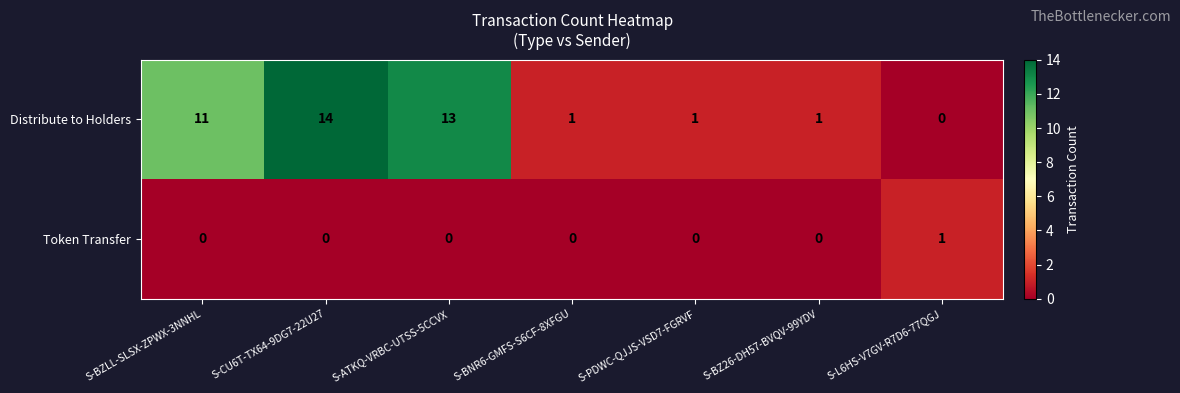

What is the difference between the maximum and second lowest values in the Distribute to Holders series?

13